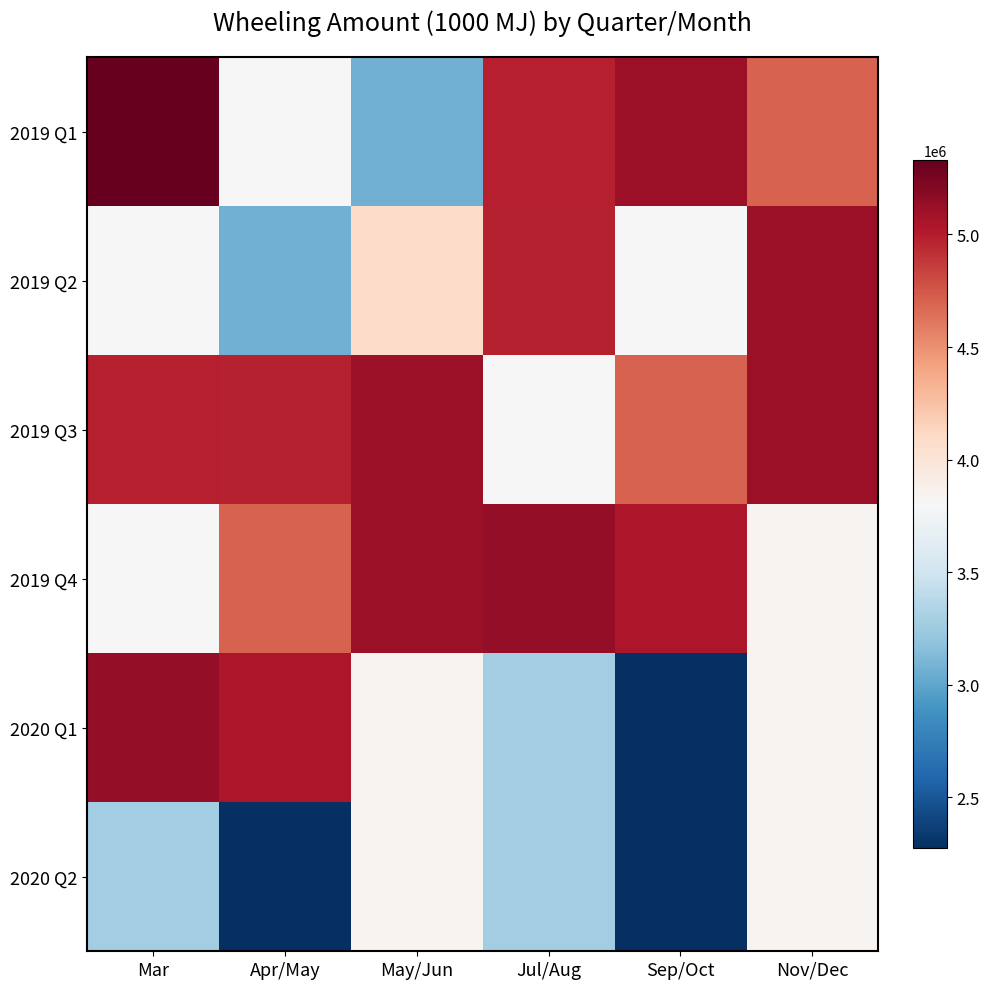

Reading right to left, list all the values displayed in this chart.

2019 Q1: Nov/Dec=4708445	Sep/Oct=5105777	Jul/Aug=4989438	May/Jun=3067906	Apr/May=3792758	Mar=5329171
2019 Q2: Nov/Dec=5117397	Sep/Oct=3807415	Jul/Aug=4978397	May/Jun=4081534	Apr/May=3067906	Mar=3792758
2019 Q3: Nov/Dec=5117397	Sep/Oct=4708445	Jul/Aug=3807415	May/Jun=5105777	Apr/May=4978397	Mar=4989438
2019 Q4: Nov/Dec=3846823	Sep/Oct=5037069	Jul/Aug=5140164	May/Jun=5117397	Apr/May=4708445	Mar=3807415
2020 Q1: Nov/Dec=3846823	Sep/Oct=2273698	Jul/Aug=3274578	May/Jun=3846823	Apr/May=5037069	Mar=5140164
2020 Q2: Nov/Dec=3846823	Sep/Oct=2273698	Jul/Aug=3274578	May/Jun=3846823	Apr/May=2273698	Mar=3274578